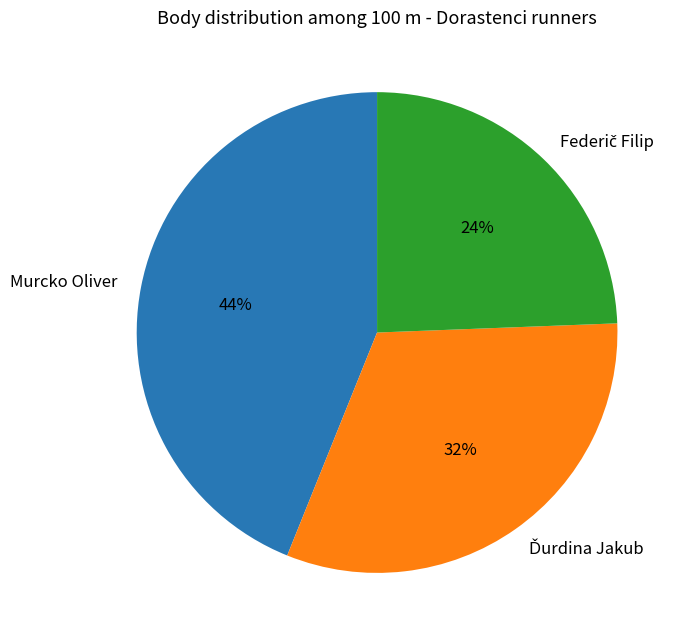

The Murcko Oliver slice represents 58% of the pie. True or false?

False